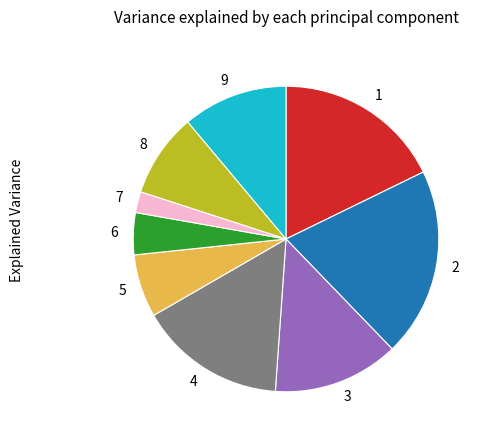

Is it true that 9 is 11% of the pie?

True